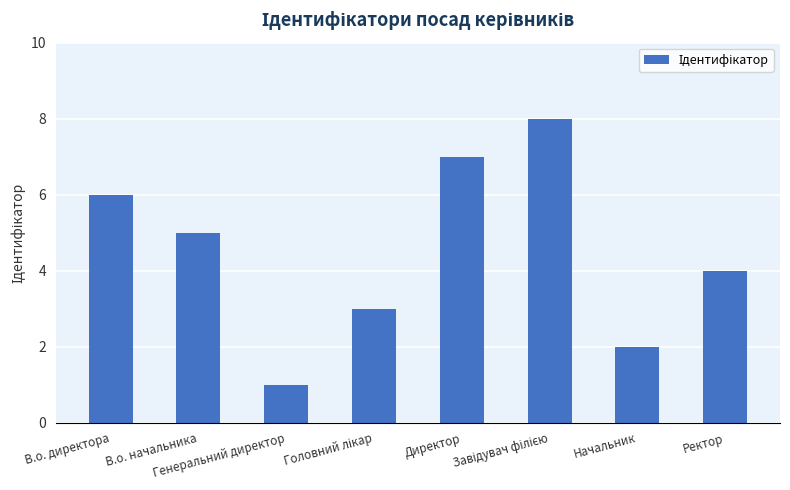

Is it true that the value at В.о. начальника is 8?

False